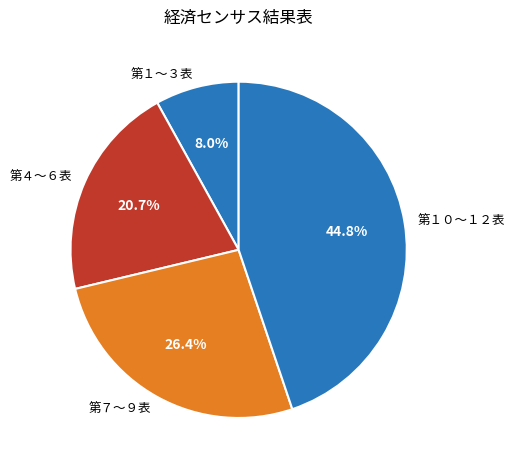

Count the number of slices in the pie.

4